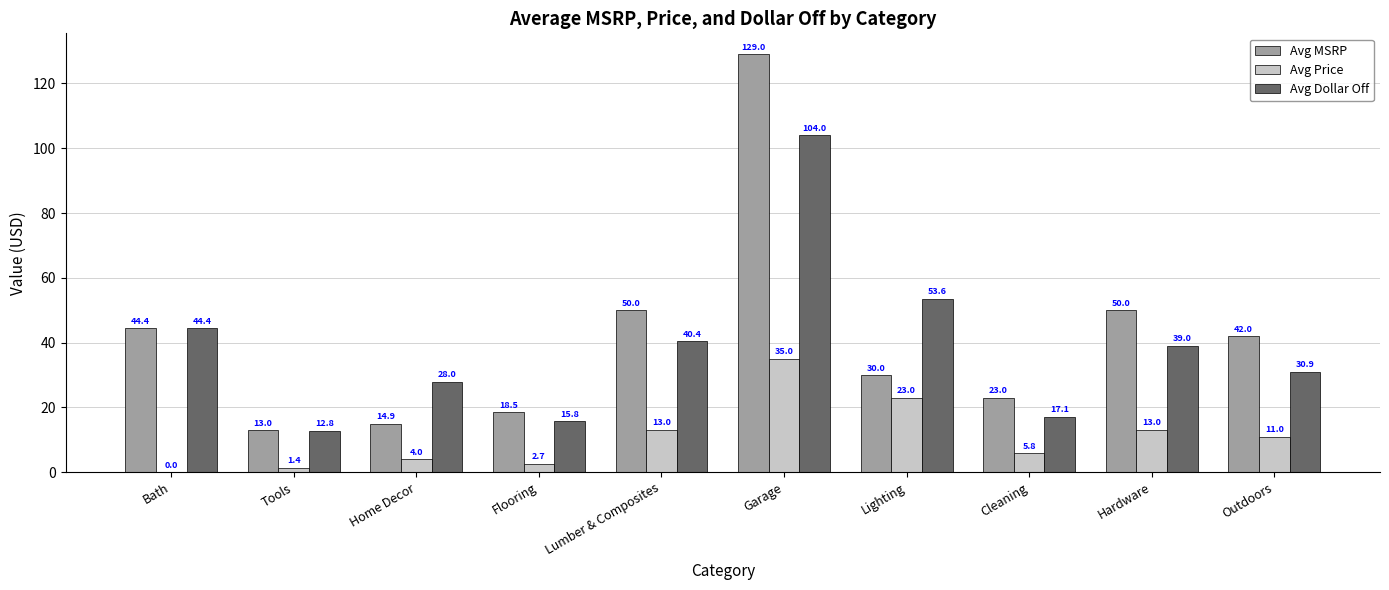

Does the chart contain stacked bars?

No